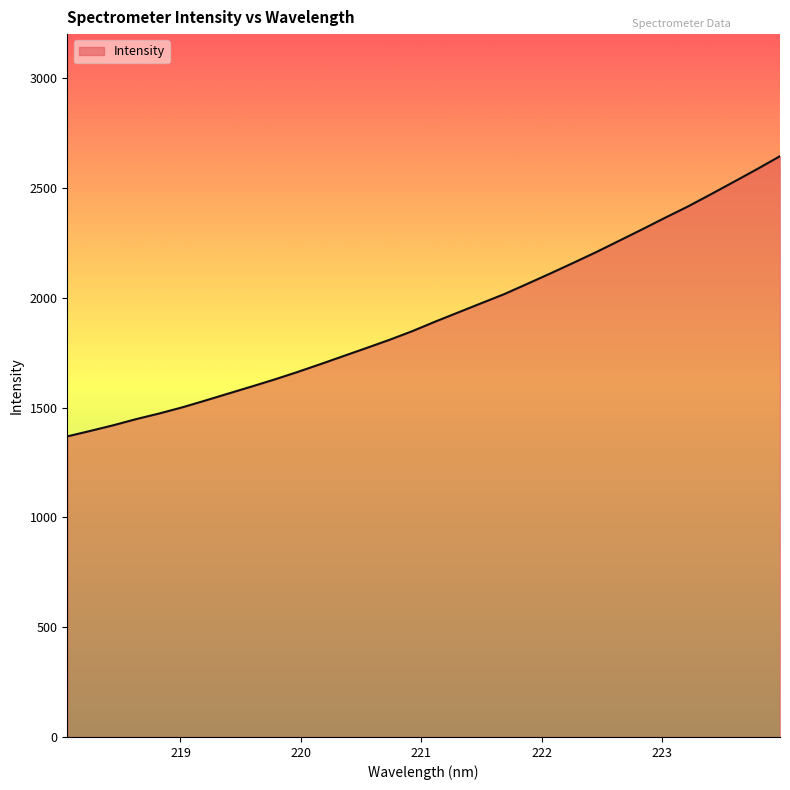

Reading left to right, transcribe all the data shown in this chart.

1368.5	1393.4	1419.2	1447.3	1472.9	1500.8	1531.8	1563.5	1595.2	1627.4	1661.5	1697.4	1734.1	1770.8	1808.0	1847.7	1891.3	1933.1	1974.9	2016.4	2063.1	2110.2	2158.5	2207.6	2259.3	2311.2	2364.1	2415.8	2471.4	2528.0	2585.2	2644.2